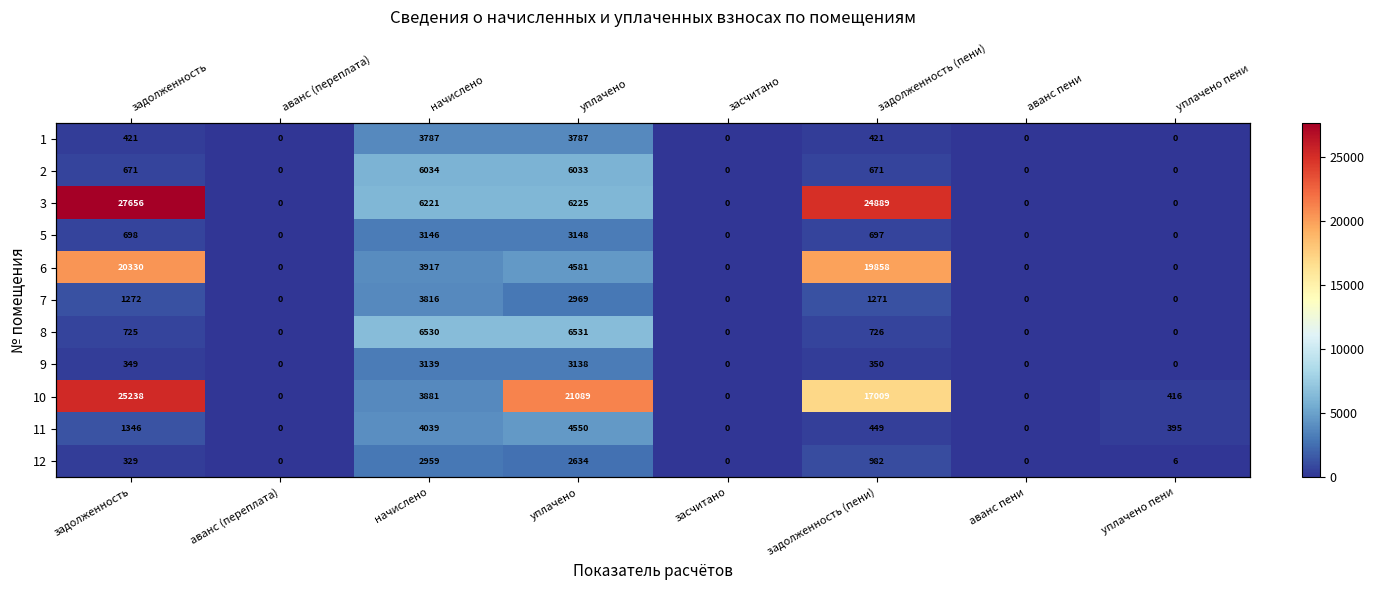

Between уплачено пени and засчитано, which is larger?

уплачено пени